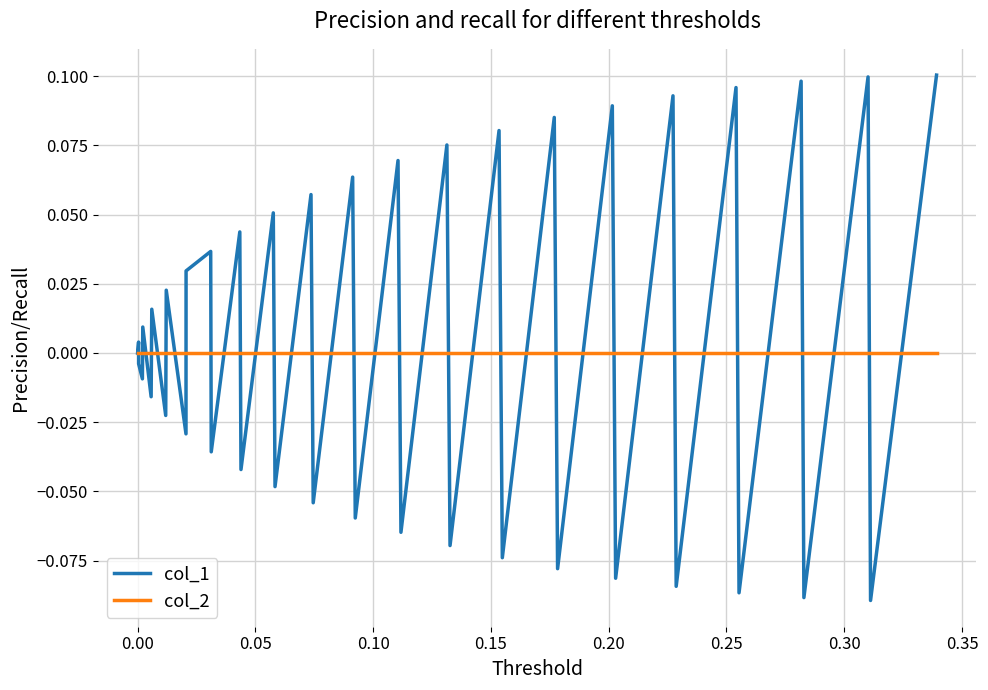

How many series are shown in this chart?

2